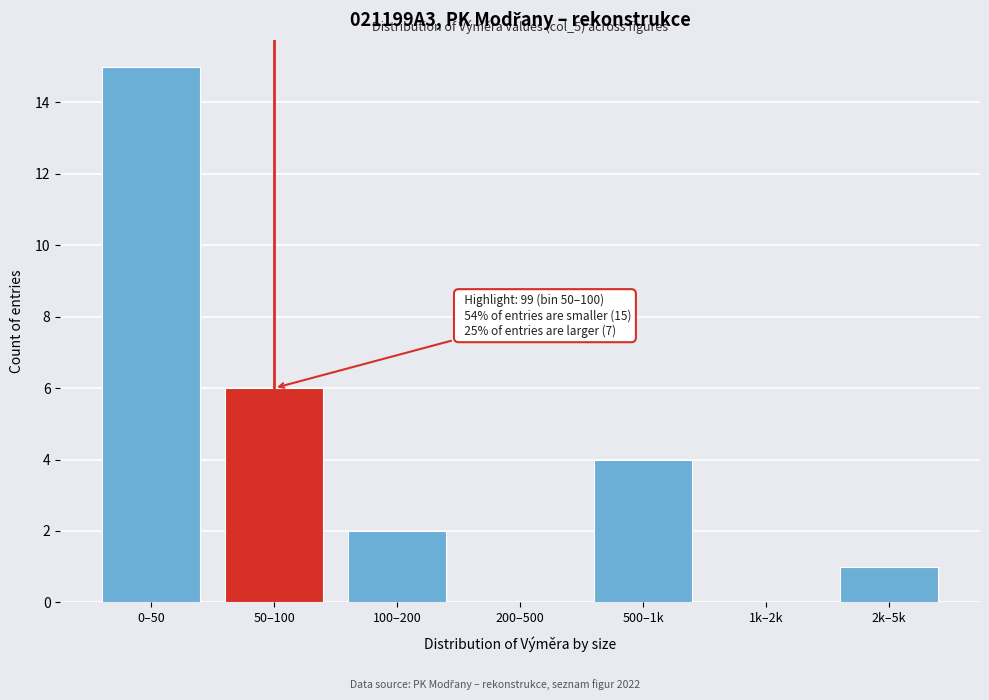

Reading right to left, extract all data points from this chart.

2k–5k=1	1k–2k=0	500–1k=4	200–500=0	100–200=2	50–100=6	0–50=15